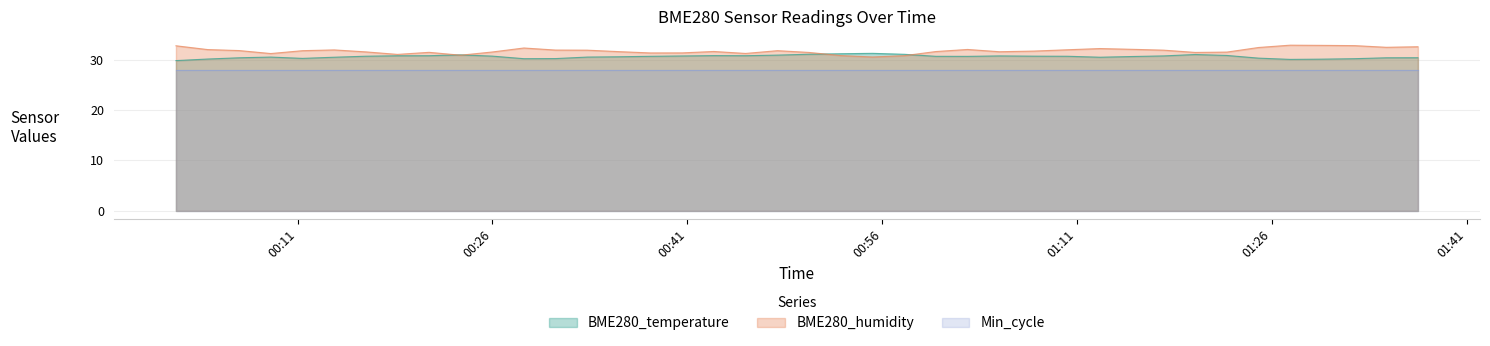

How many intersections are there between BME280_temperature and BME280_humidity?

4